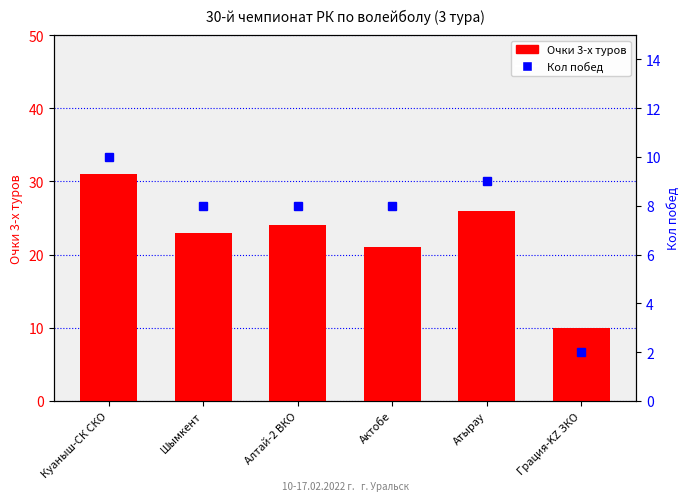

Are the bars grouped side by side (vs. stacked)?

Yes